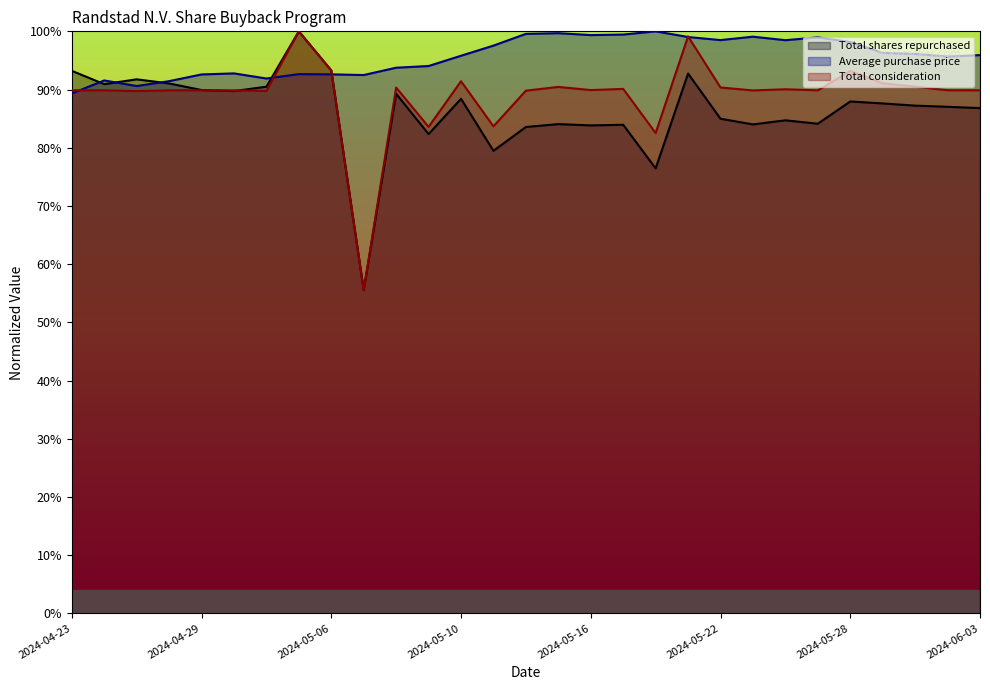

What is the label of the 5th point from the right?

2024-05-28